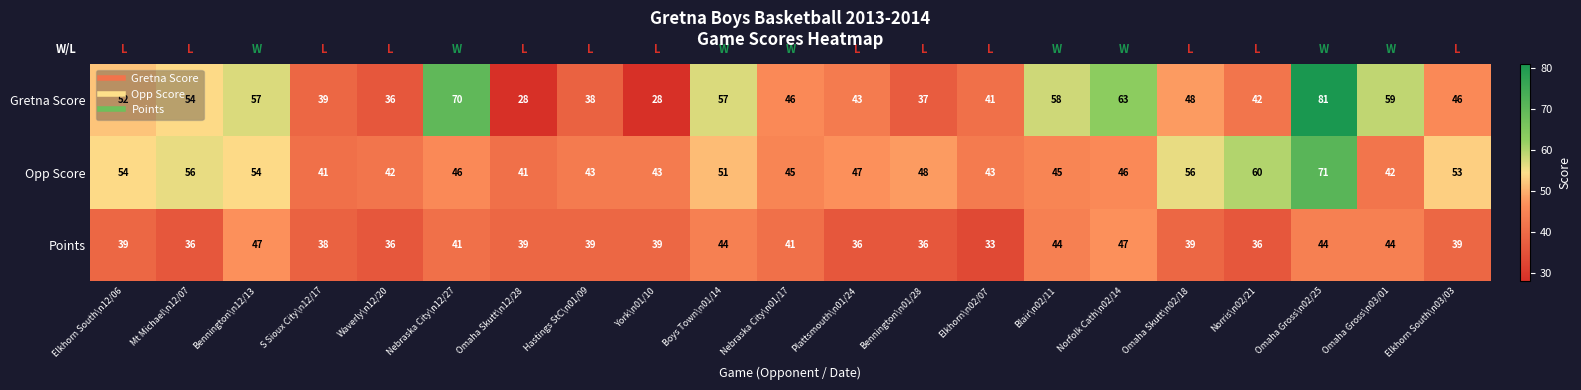

Count the number of data series in this chart.

3